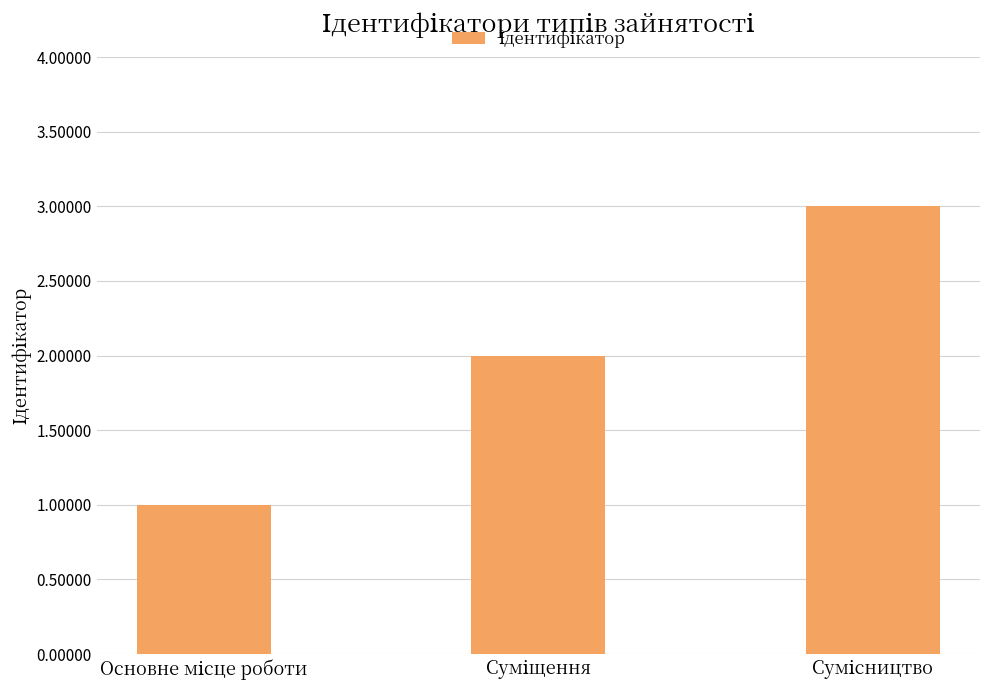

How many distinct data groups are displayed?

1